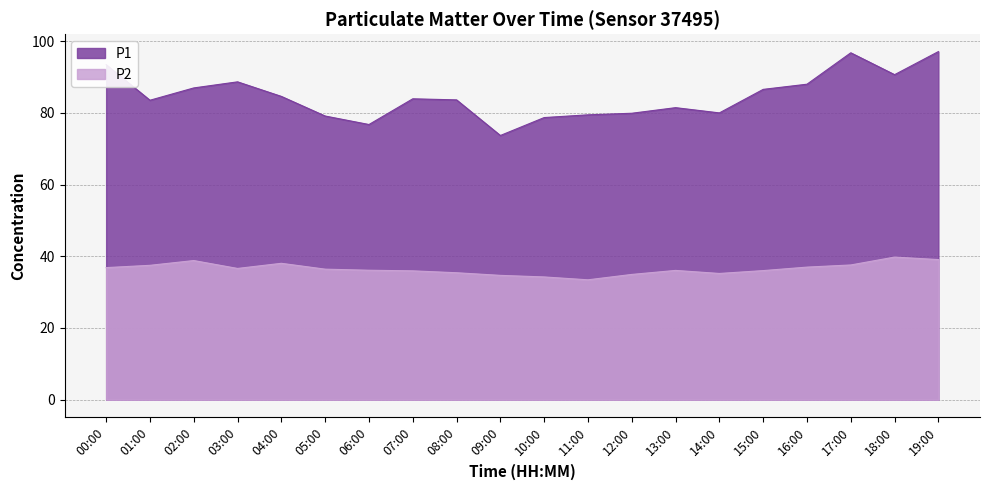

Which series has the largest total across all categories?

P1